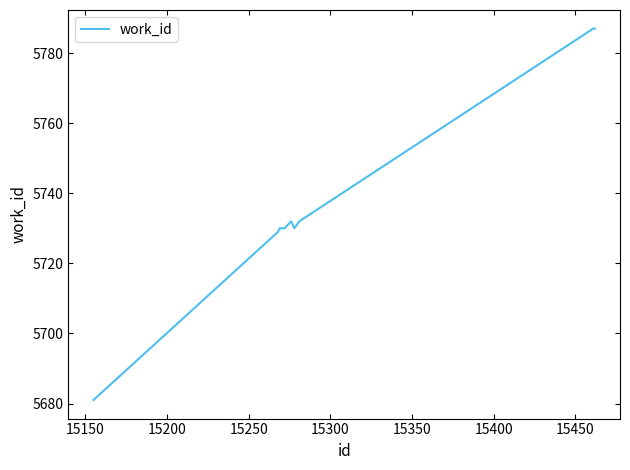

What is the difference between the maximum and minimum values?

106